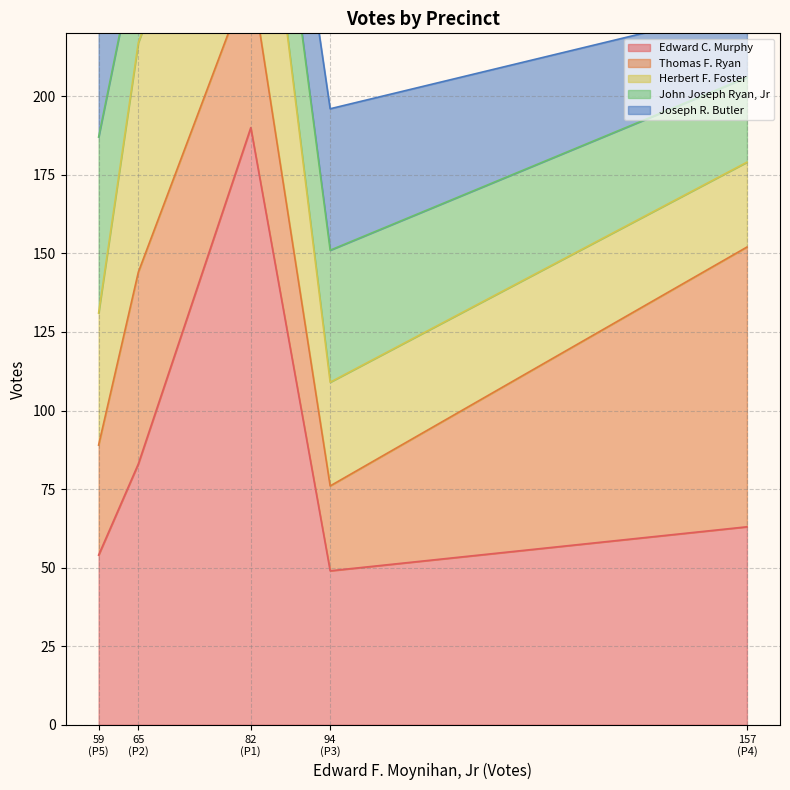

How many data points does each series have?

5